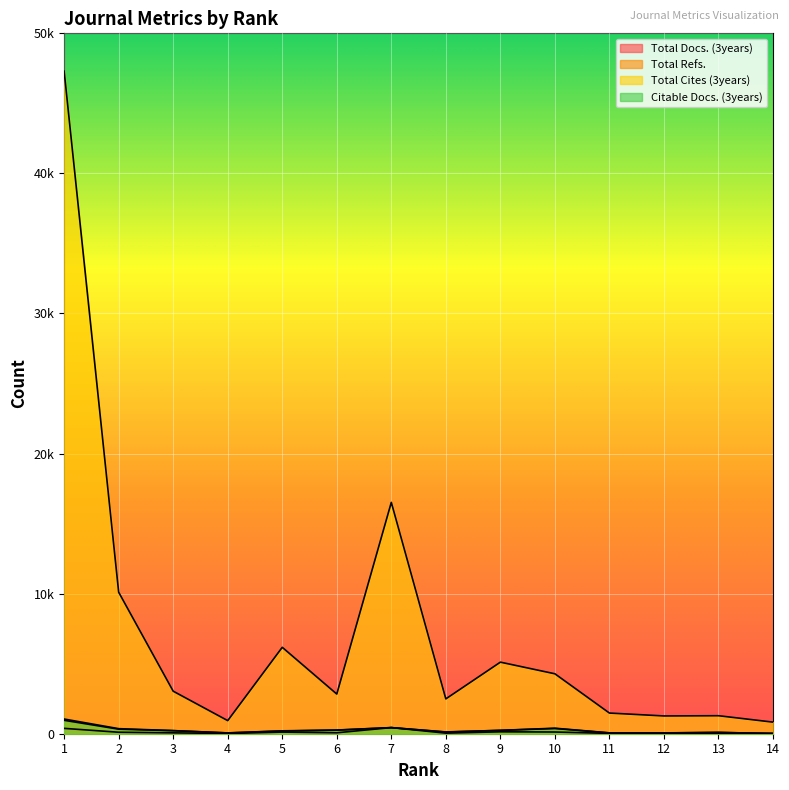

What is the difference between the second highest and minimum values in the Total Docs. (3years) series?

366